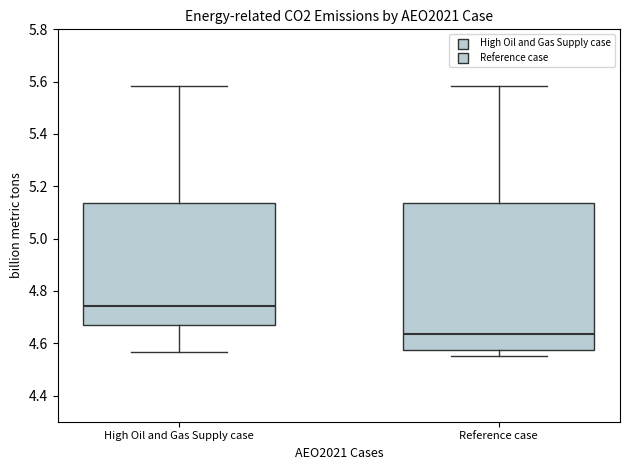

Comparing the boxes themselves (not the whiskers), which one is the tallest?

Reference case